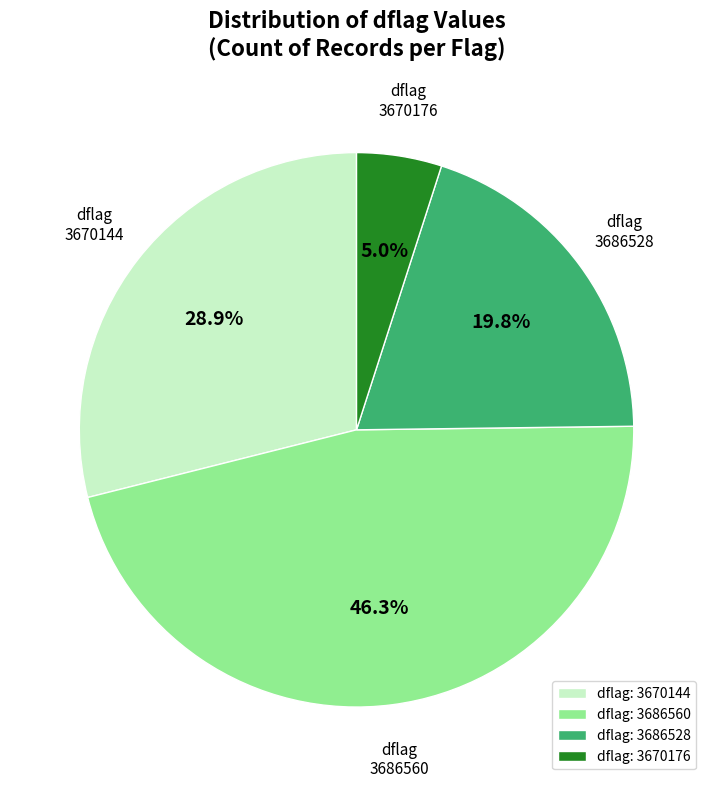

What is the ratio of the value at dflag: 3686560 to the value at dflag: 3670144?

1.6